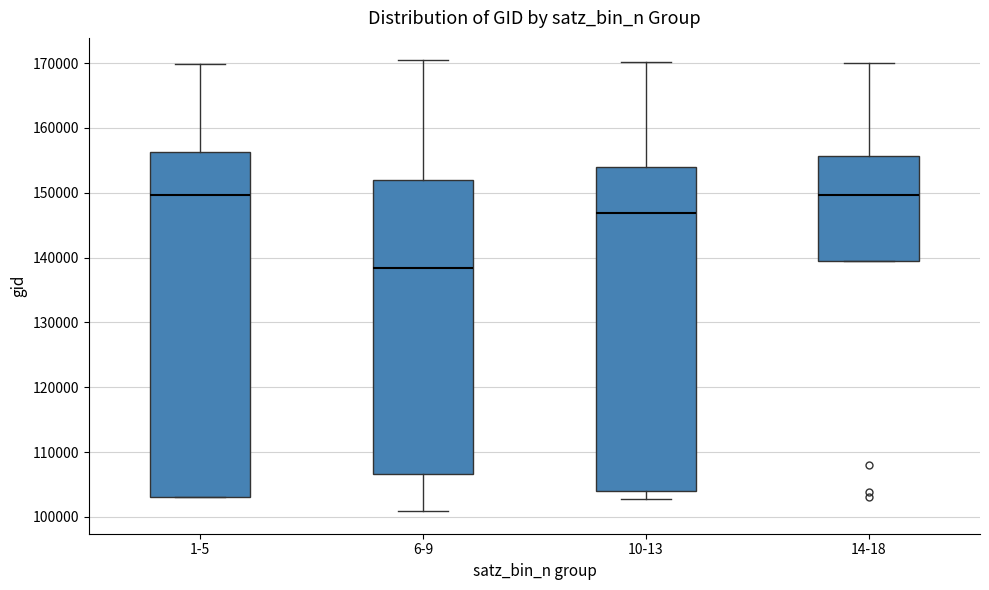

Reading left to right, transcribe this box plot: for each box, give where its median line is, the range the box spans, and where its two whiskers end, as read against the y-axis. The values are not printed on the chart, so give them approximately, as read against the axis.

1-5: median 150000, box 103000 to 156000, whiskers 103000 to 170000
6-9: median 138000, box 107000 to 152000, whiskers 101000 to 170000
10-13: median 147000, box 104000 to 154000, whiskers 103000 to 170000
14-18: median 150000, box 139000 to 156000, whiskers 139000 to 170000